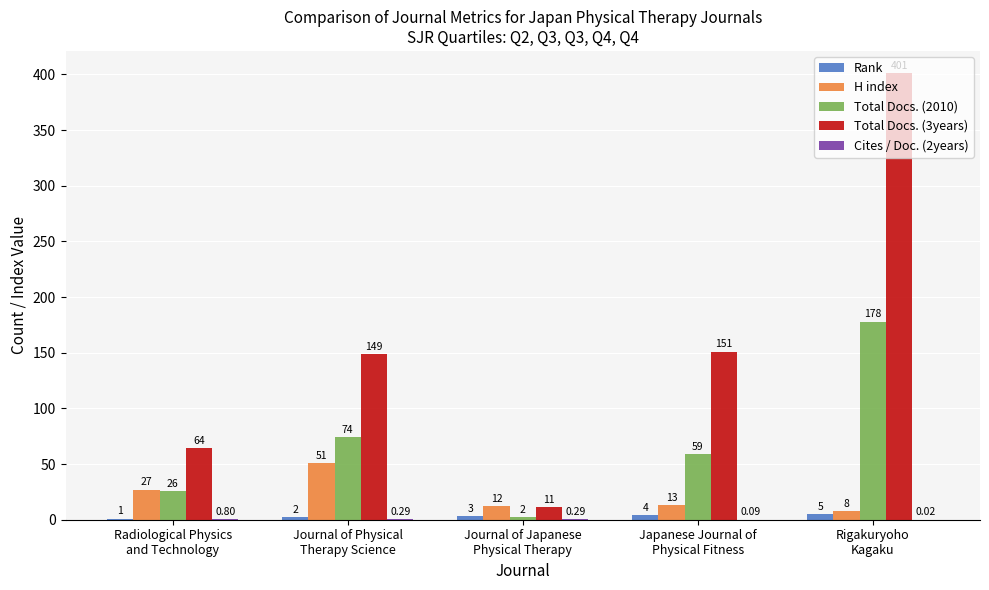

At which category is the sum across all series the highest?

Rigakuryoho
Kagaku